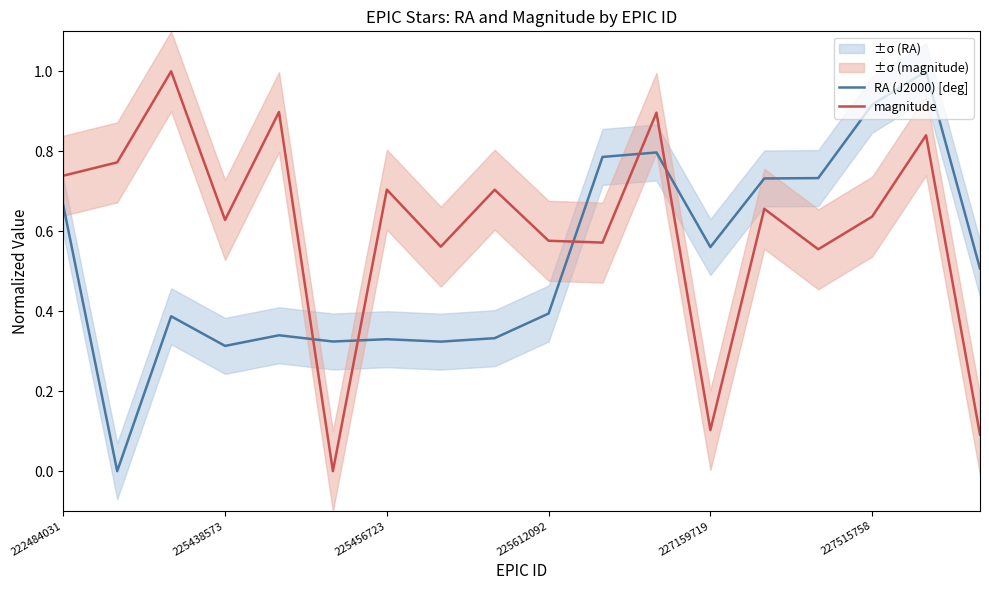

Rank the series by their maximum value, from lowest to highest.

RA (J2000) [deg], magnitude